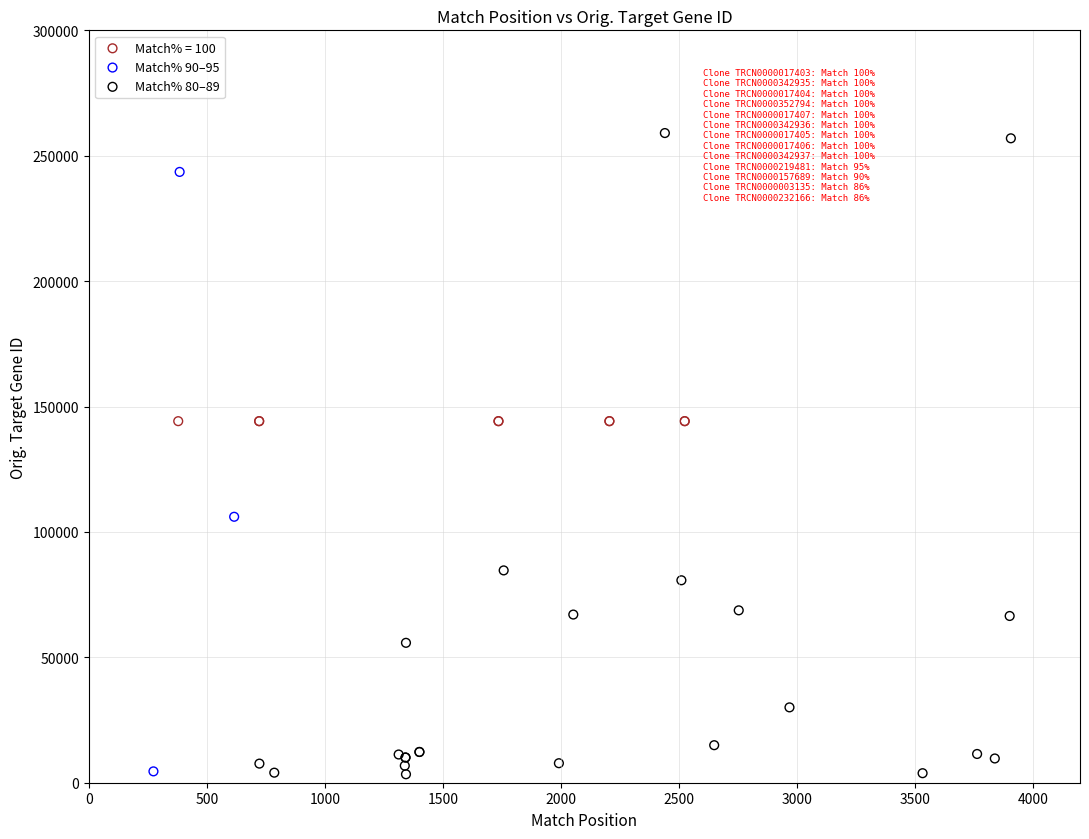

Which series contains the highest Y value?

Match% 80–89